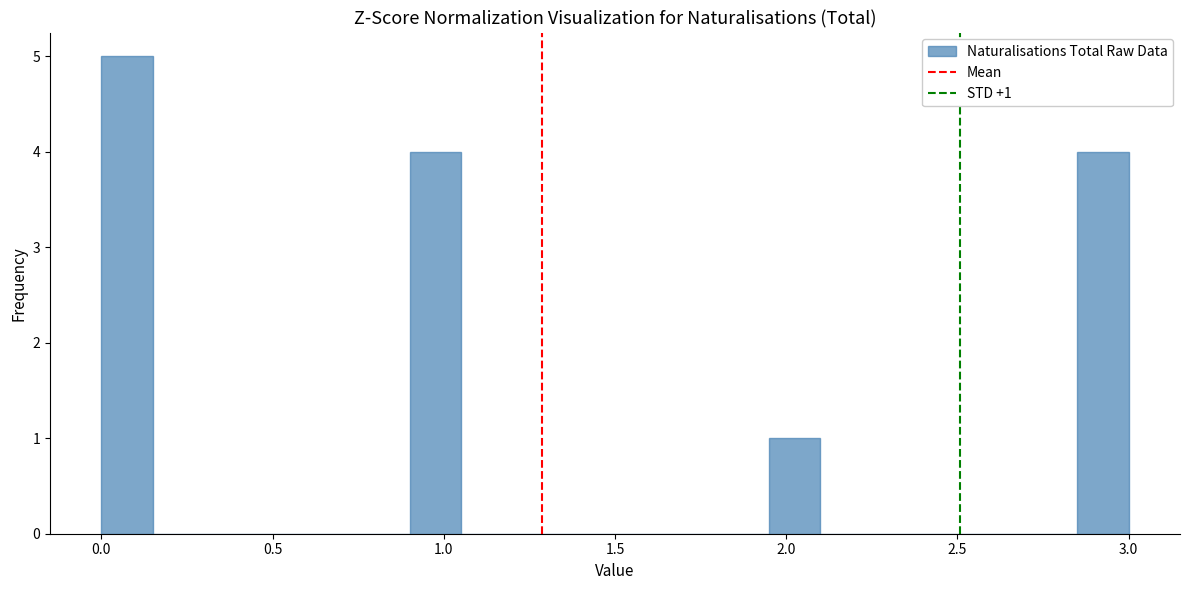

Read against the x-axis, roughly where is the centre of the tallest bar?

0.10